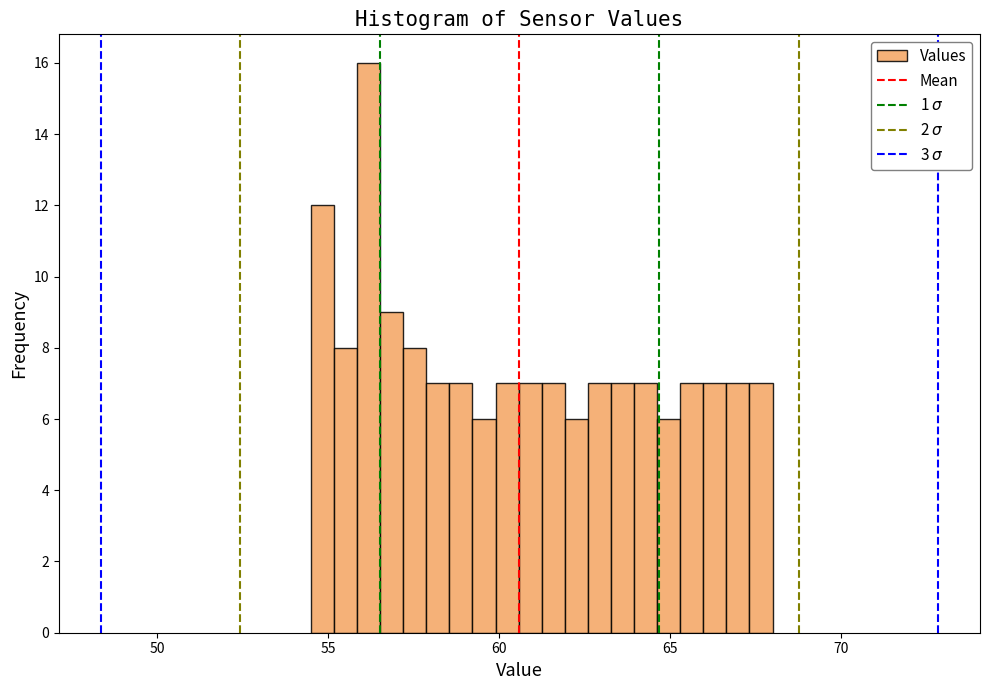

Read against the x-axis, roughly where is the centre of the tallest bar?

56.0